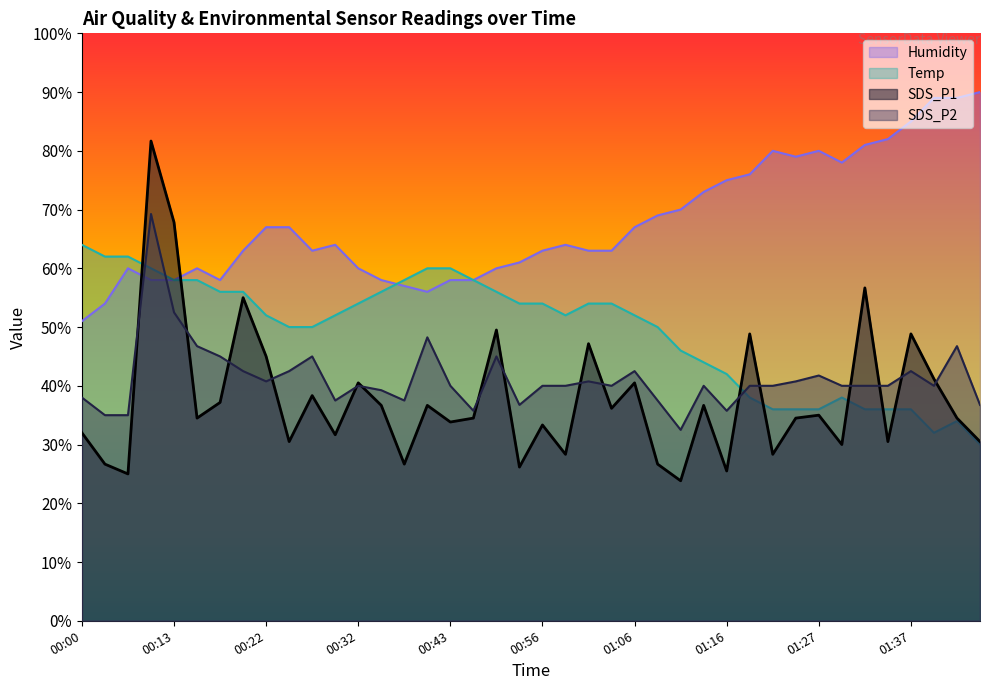

At which label is Humidity closest to 70?

01:11